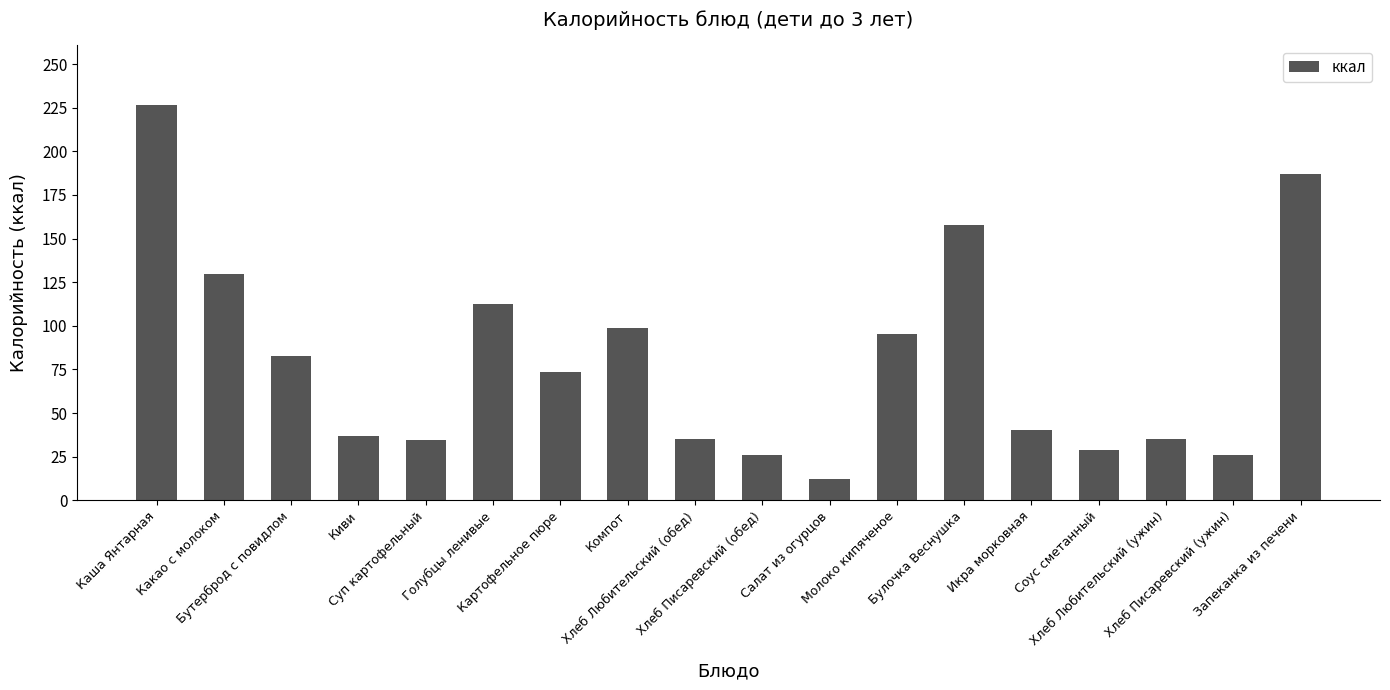

What is the label of the 11th bar from the right?

Компот